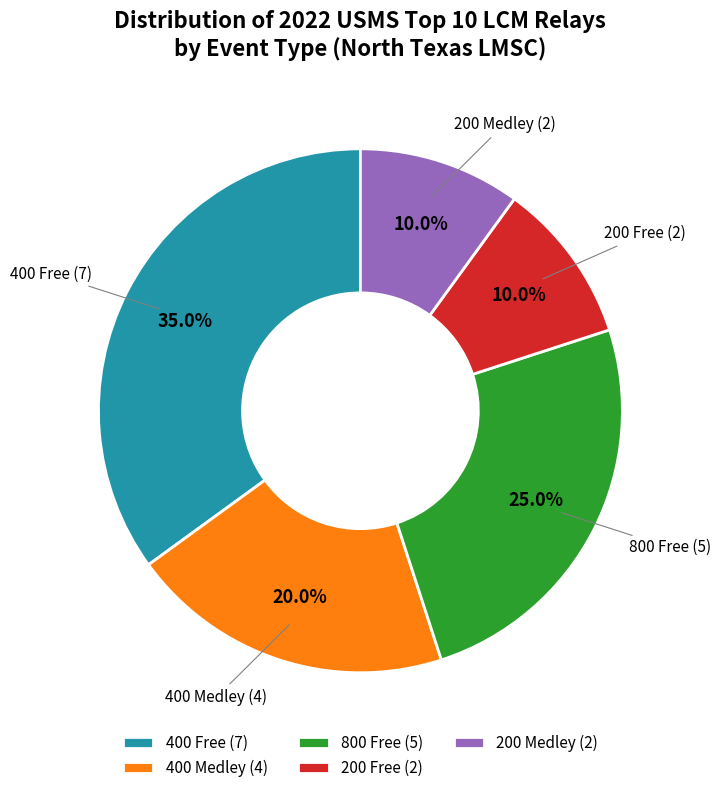

Count the number of slices in the pie.

5